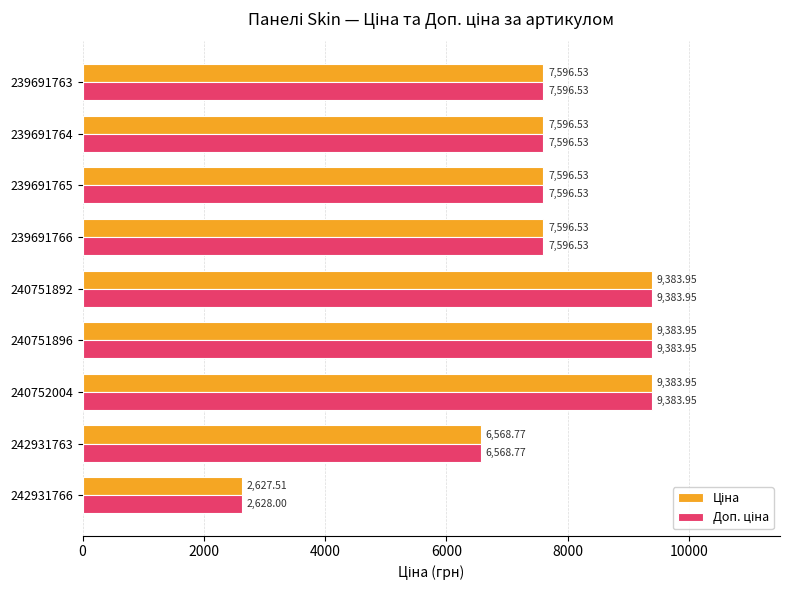

What is the total value across all series at 239691763?

15193.1